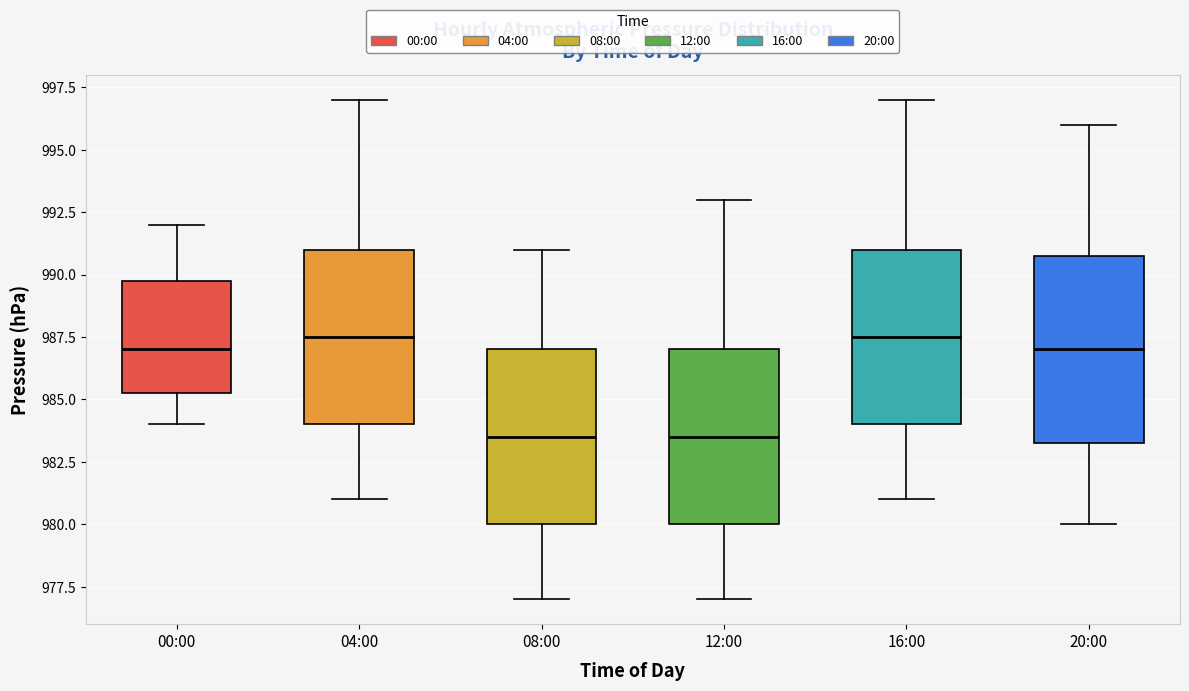

Where does the upper whisker of the box for 08:00 end on the y-axis? The values are not printed on the chart, so give them approximately, as read against the axis.

991.0